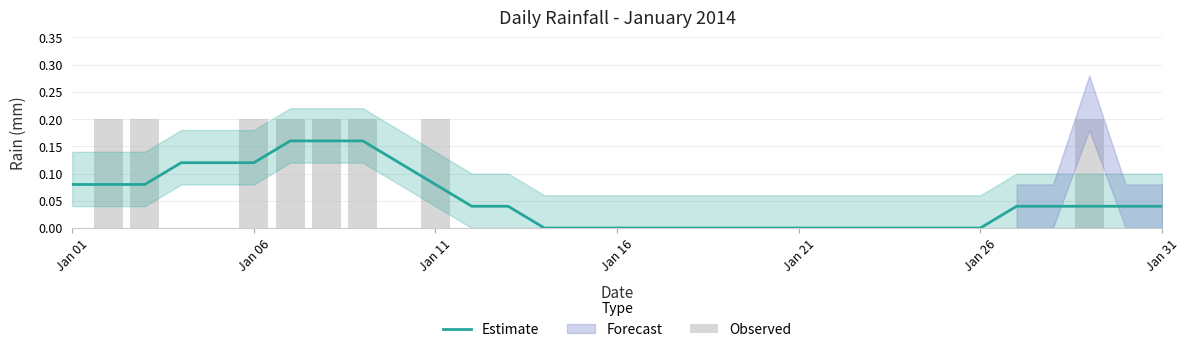

The value of Estimate at Jan 16 is 0.0. True or false?

True